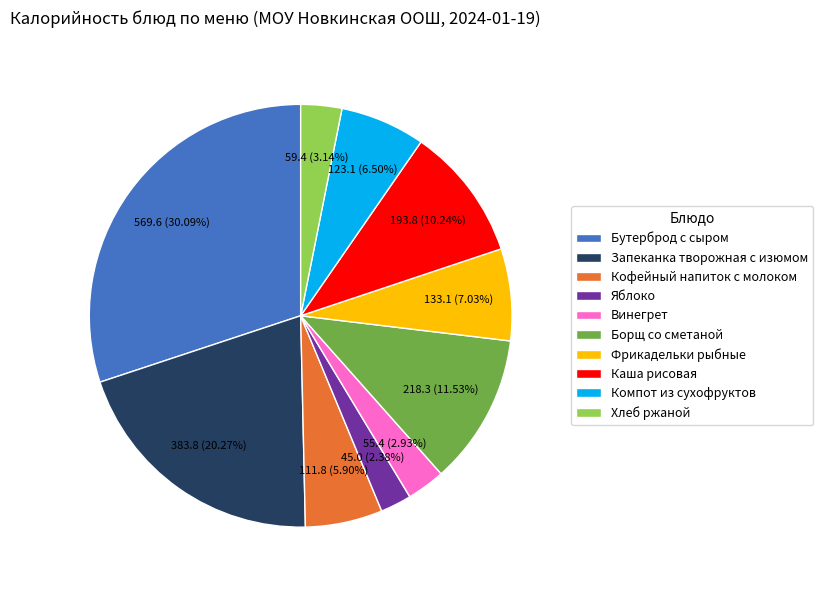

To the nearest percent, what portion does Яблоко represent?

2%